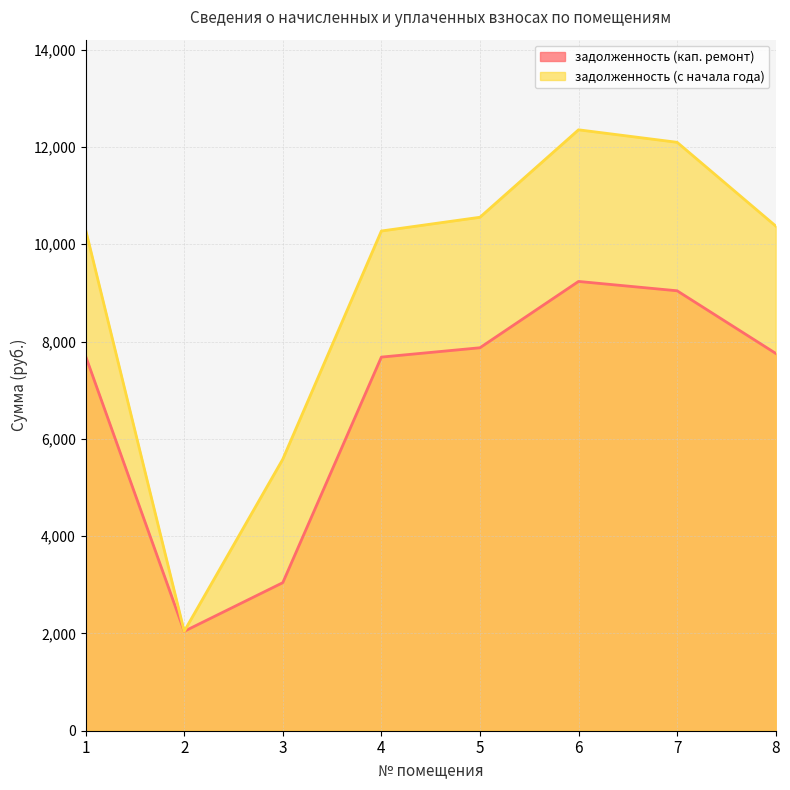

Between 3 and 4, which series saw the biggest shift?

задолженность (с начала года)